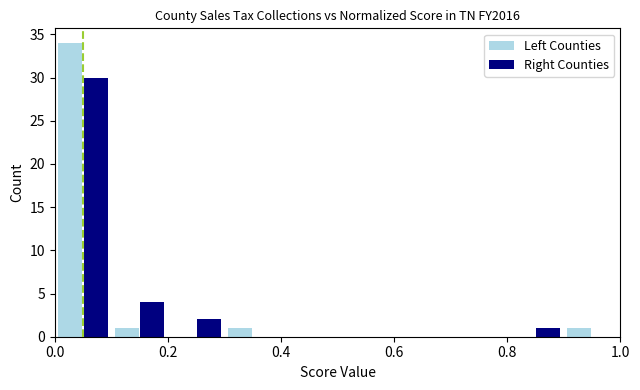

In the Left Counties series, which range on the x-axis has the tallest bar?

0.0 to 0.1